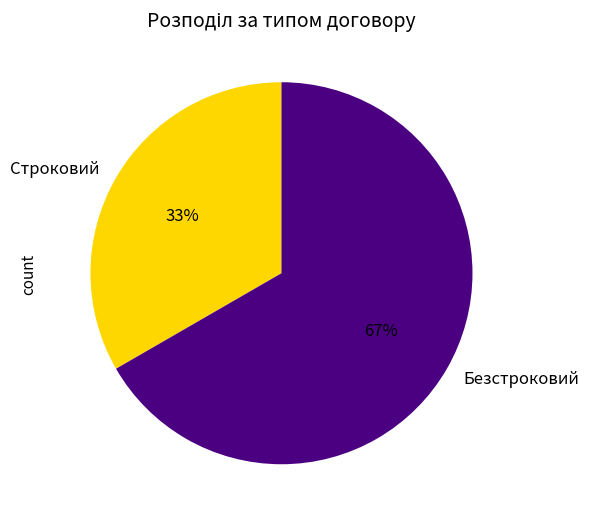

What percentage is the Безстроковий slice, to the nearest percent?

67%